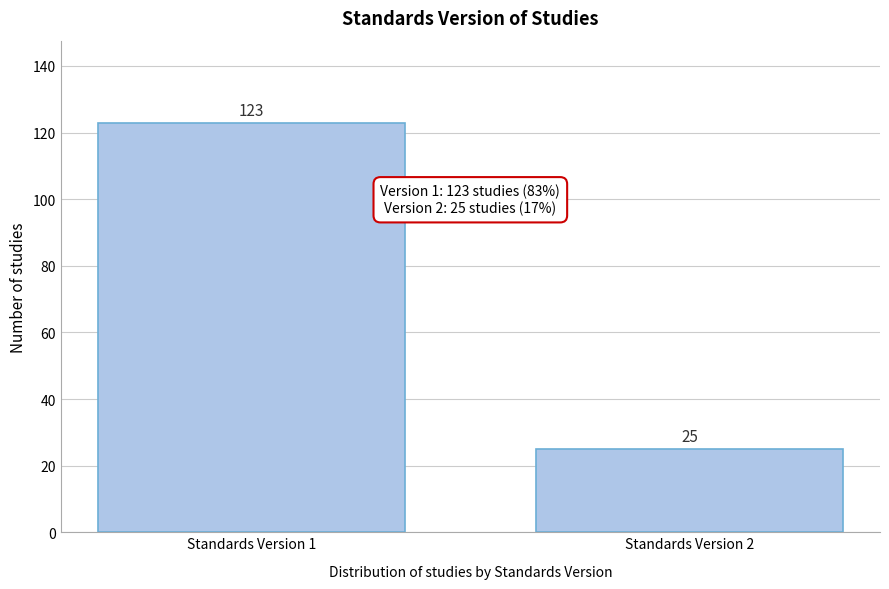

Reading right to left, list all the values displayed in this chart.

Standards Version 2=25	Standards Version 1=123